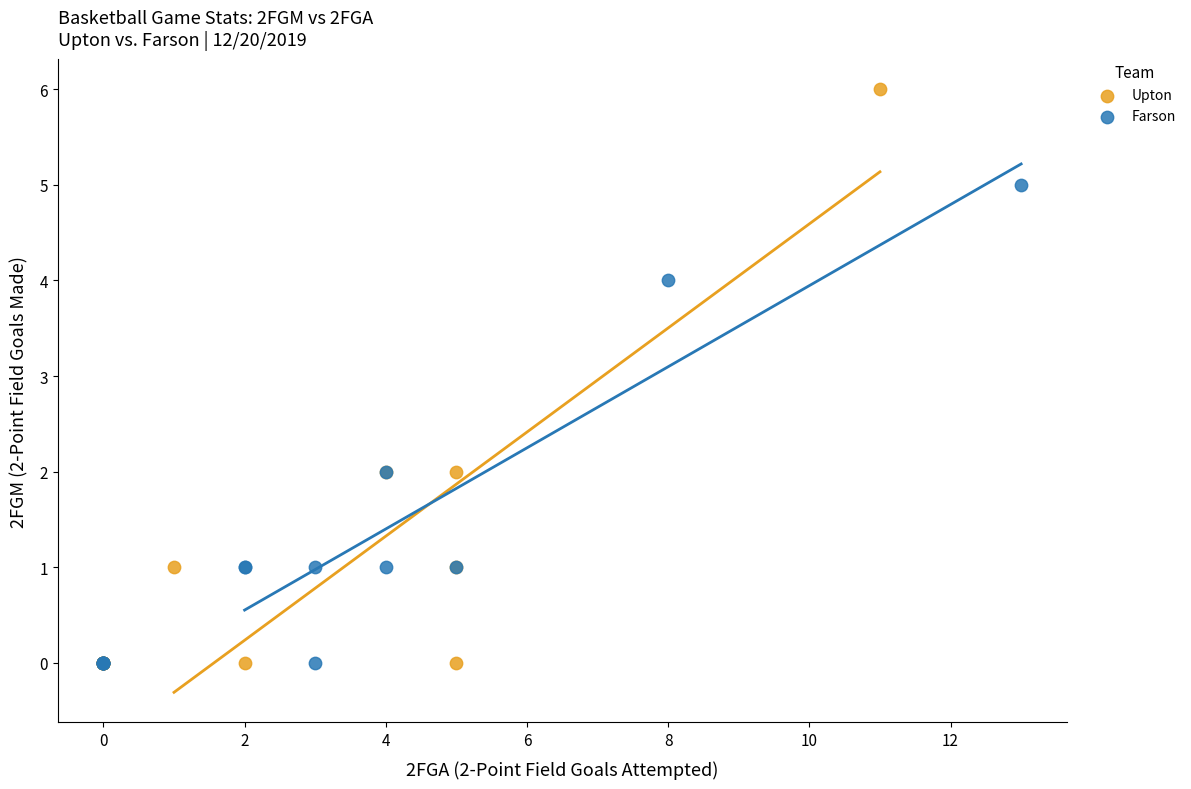

Which series has the largest Y range (max minus min)?

Upton